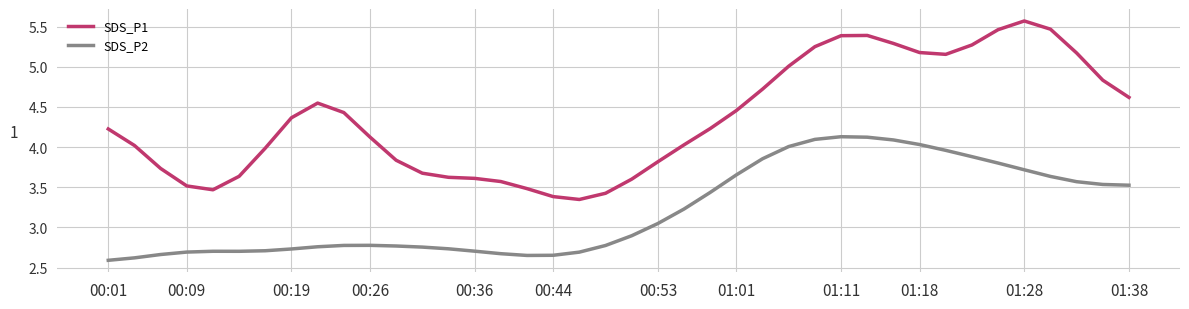

What is the difference between the maximum and minimum values in the SDS_P2 series?

1.5